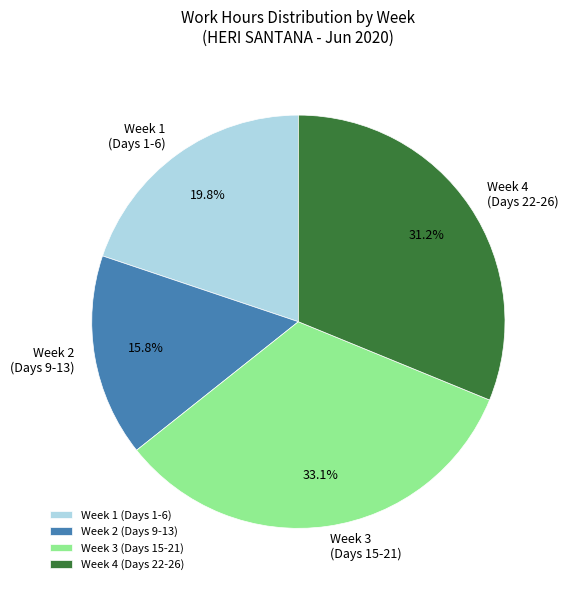

Combined, do Week 4 (Days 22-26) and Week 2 (Days 9-13) account for over 50%?

No